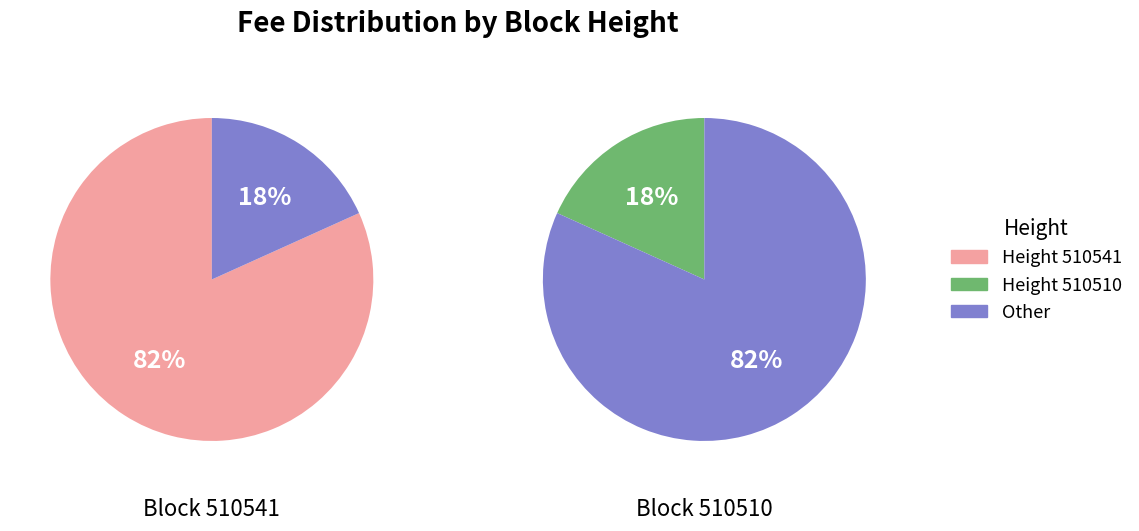

What is the majority slice?

510541